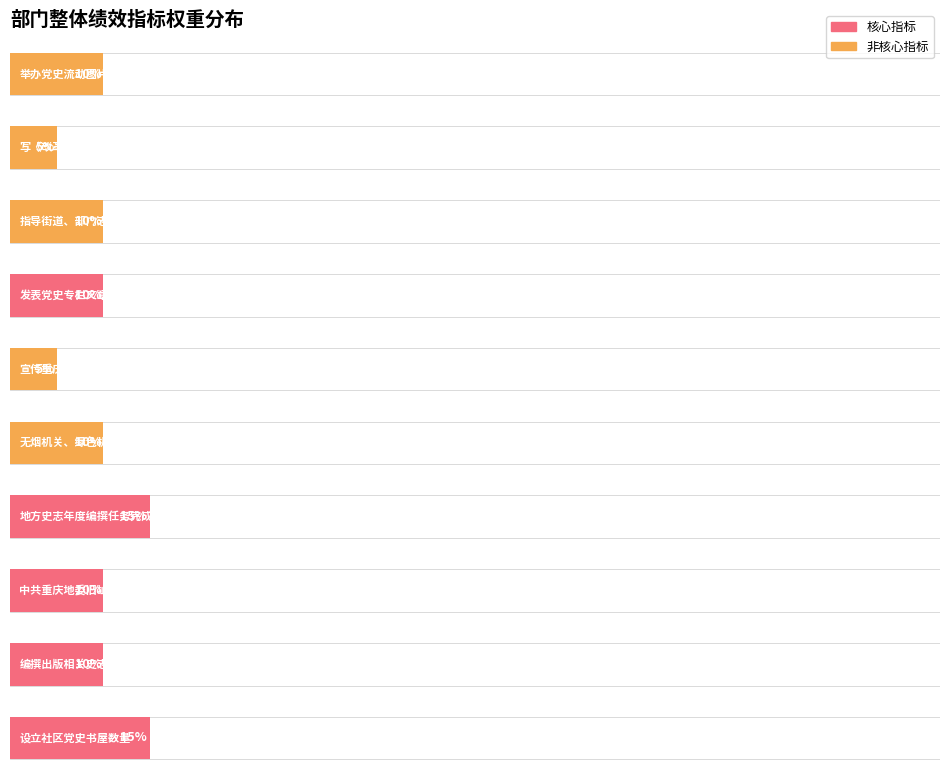

Reading left to right, list all the values displayed in this chart.

是否核心指标: 举办党史流动图片展场次=0	写《改革开放实录》字数=0	指导街道、部门志书编撰次数=0	发表党史专栏文章=1	宣传重庆渝中党史满意率=0	无烟机关、绿色机关覆盖=0	地方史志年度编撰任务完成率=1	中共重庆地委旧址展陈陈列参访人数=1	编撰出版相关史志完成时间=1	设立社区党史书屋数量=1
指标权重: 举办党史流动图片展场次=10	写《改革开放实录》字数=5	指导街道、部门志书编撰次数=10	发表党史专栏文章=10	宣传重庆渝中党史满意率=5	无烟机关、绿色机关覆盖=10	地方史志年度编撰任务完成率=15	中共重庆地委旧址展陈陈列参访人数=10	编撰出版相关史志完成时间=10	设立社区党史书屋数量=15